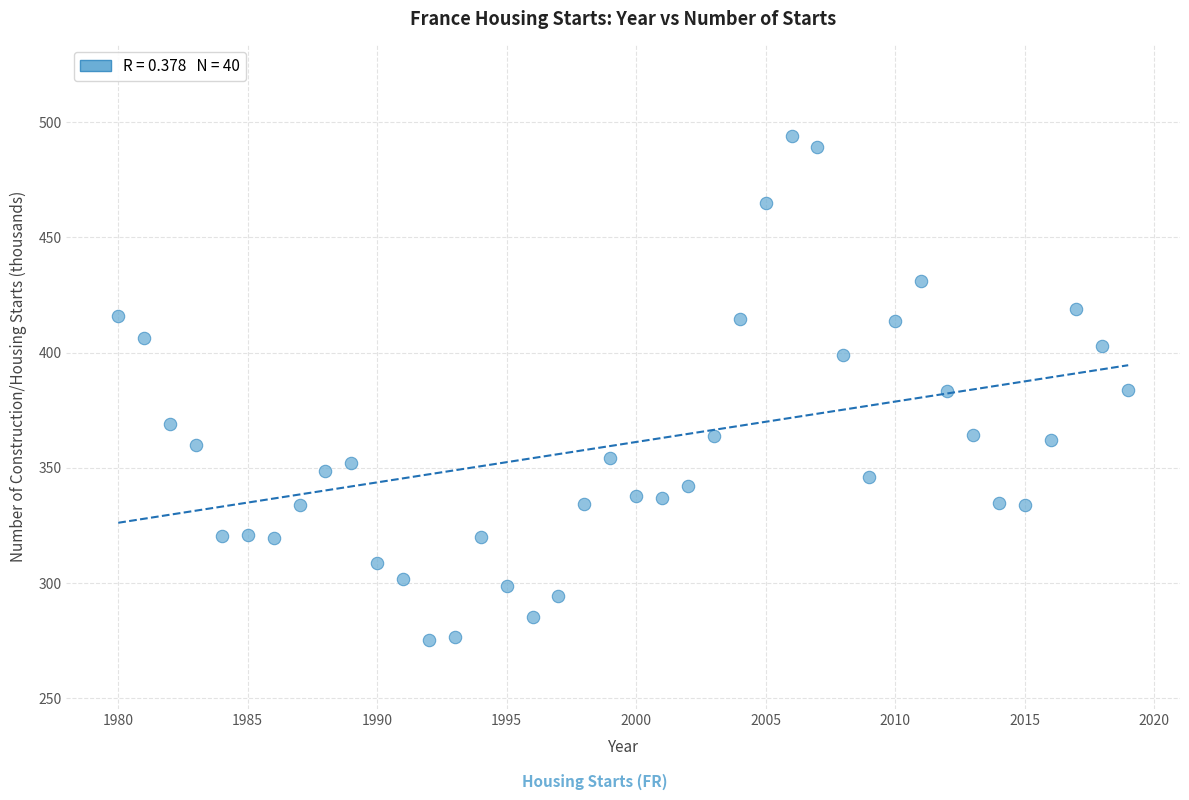

What is the range of X values (max minus min)?

39.0